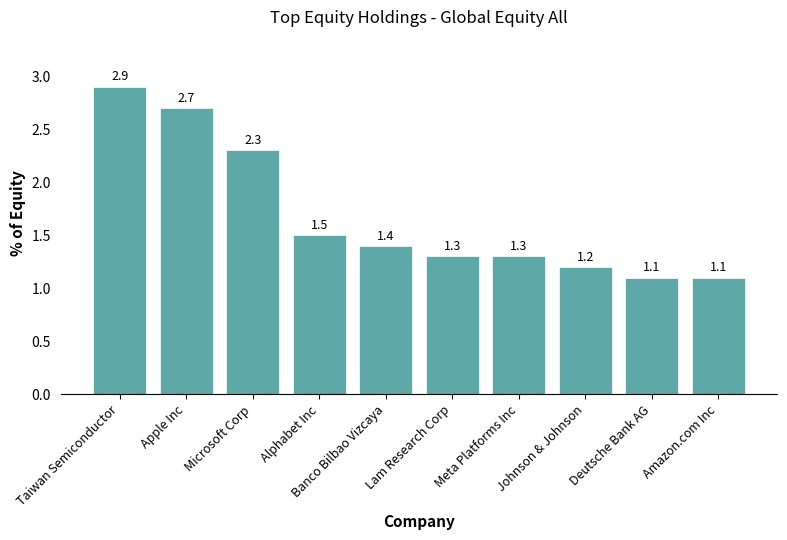

True or false: the data shows 1.5 at Apple Inc.

False